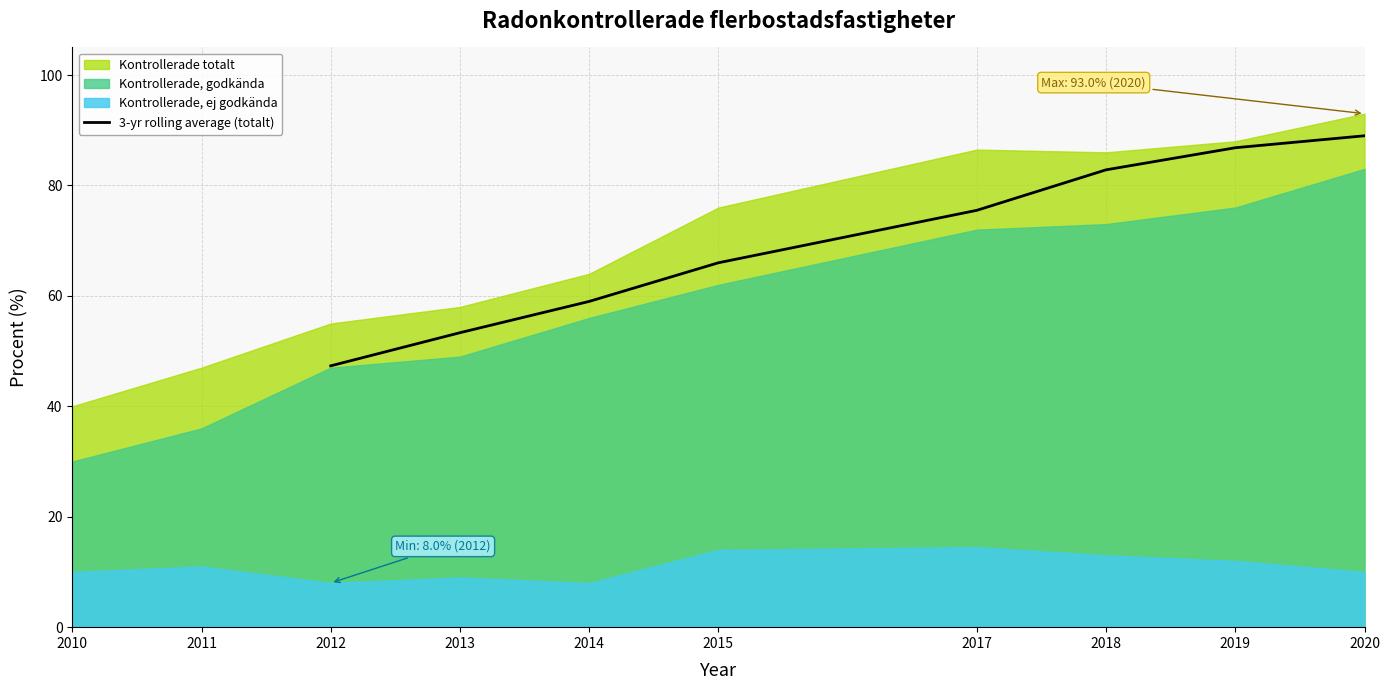

Does the chart display data point markers on the line(s)?

No